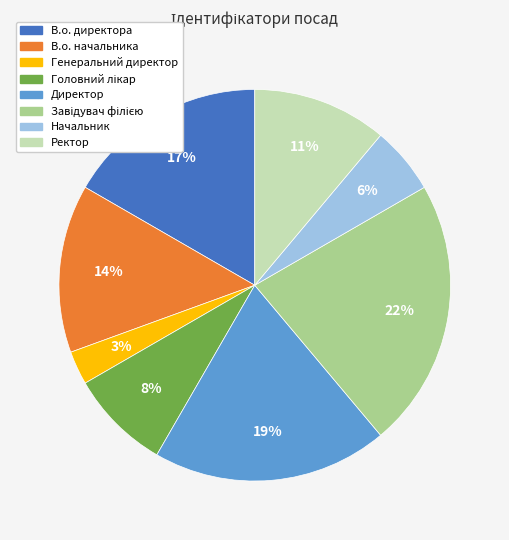

Do Начальник and Директор together represent more than half of the pie?

No